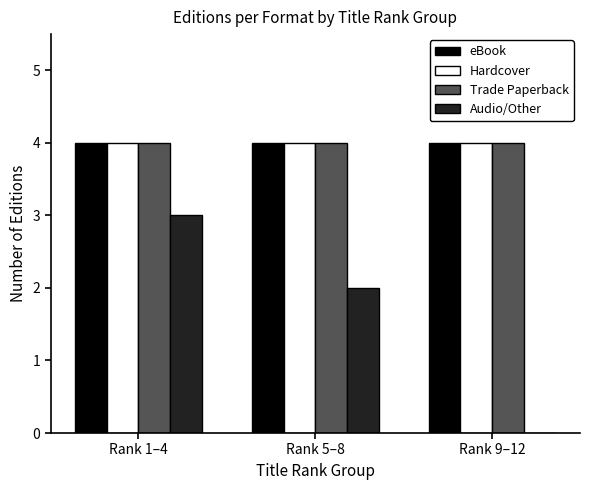

Between Rank 5–8 and Rank 9–12, which series saw the biggest shift?

Audio/Other